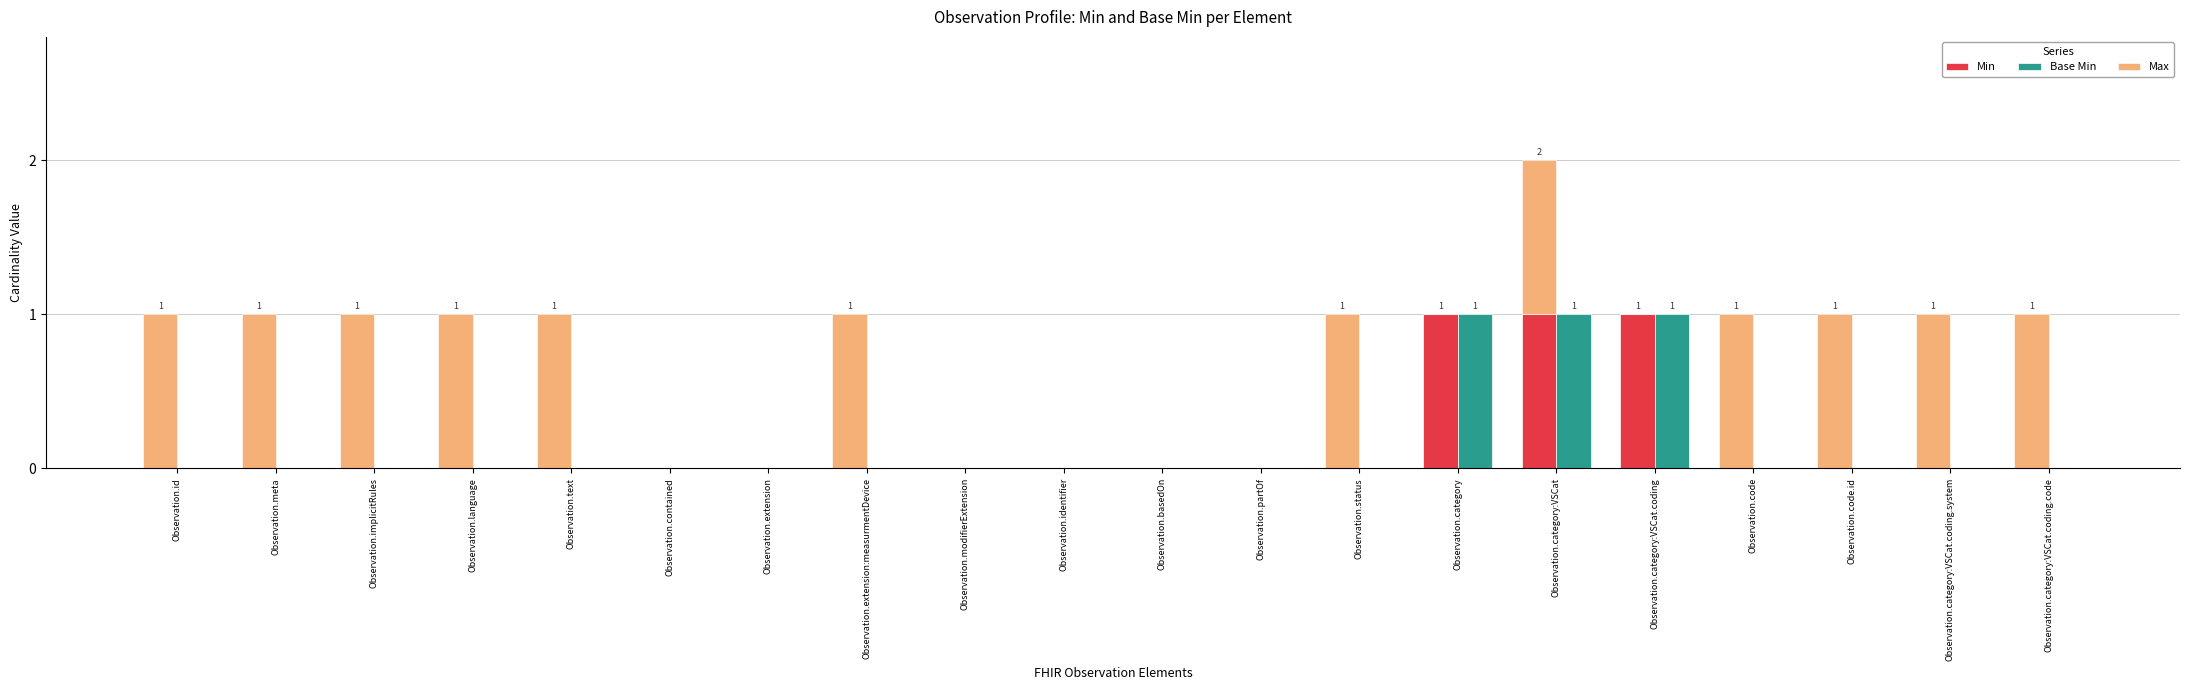

Does the chart contain any negative values?

No